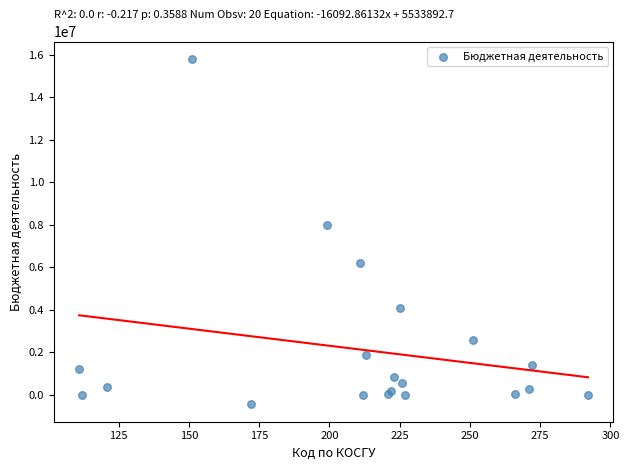

What Y value in the scatter plot is closest to 7679519?

7983551.7